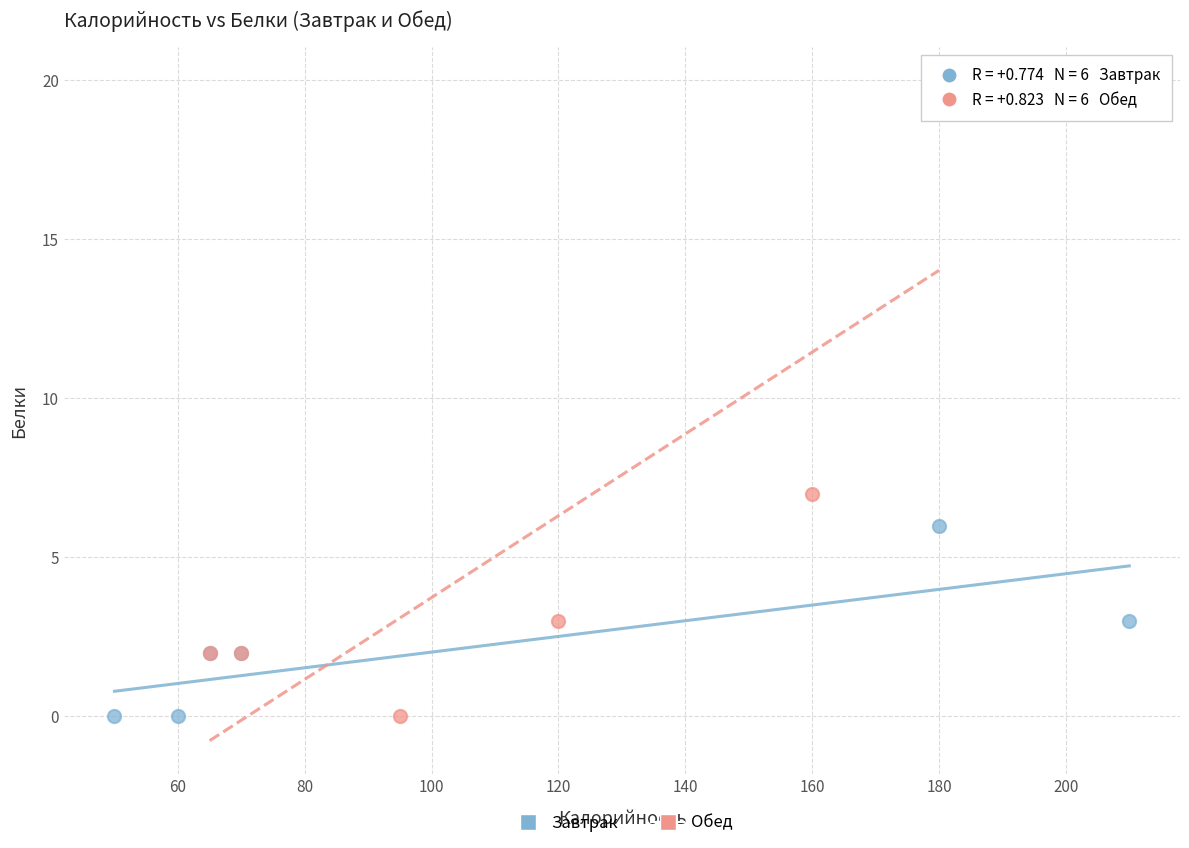

What are all the series names shown in the legend?

Завтрак, Обед